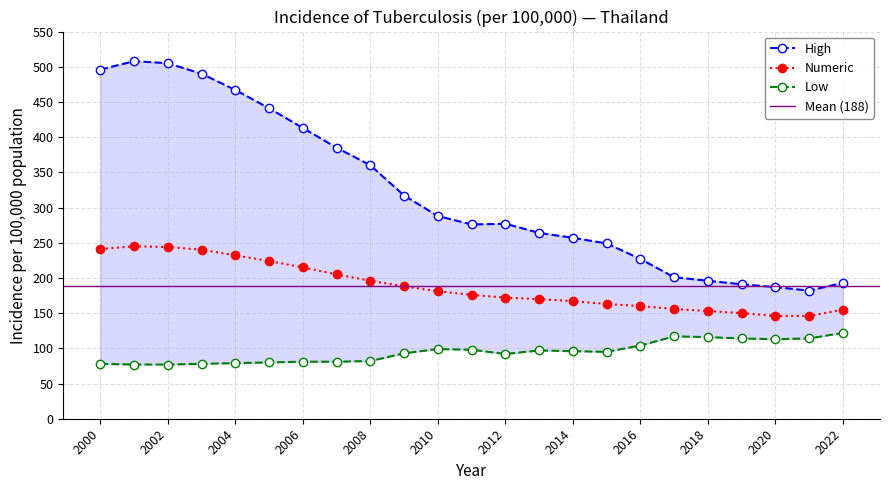

Which has a higher value, 2003 or 2012?

2003